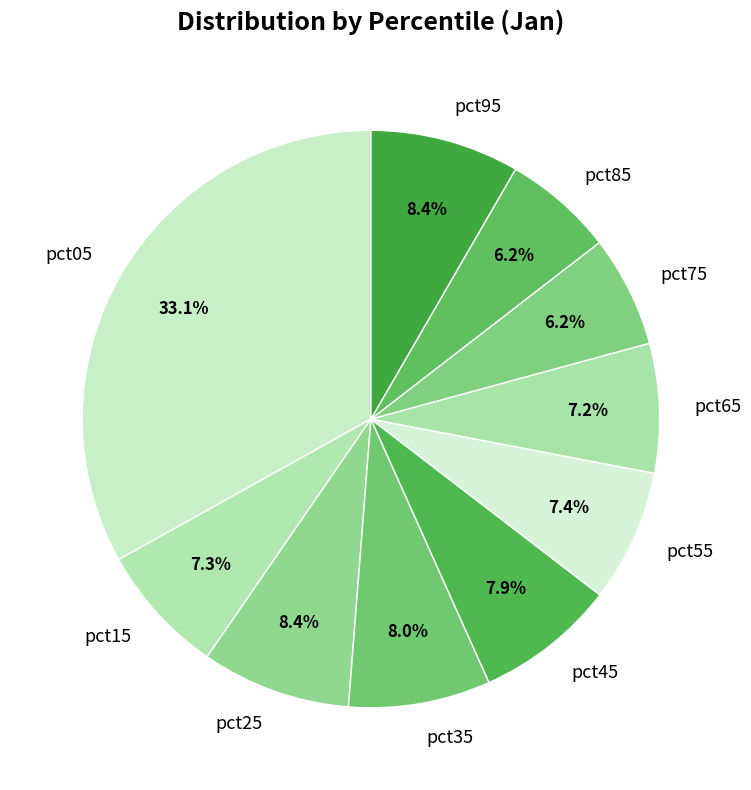

How many segments does this pie chart have?

10